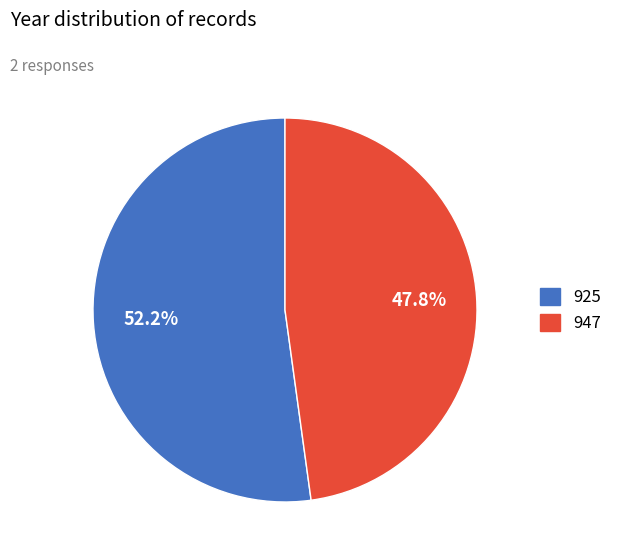

Rank the categories by value from highest to lowest.

925, 947